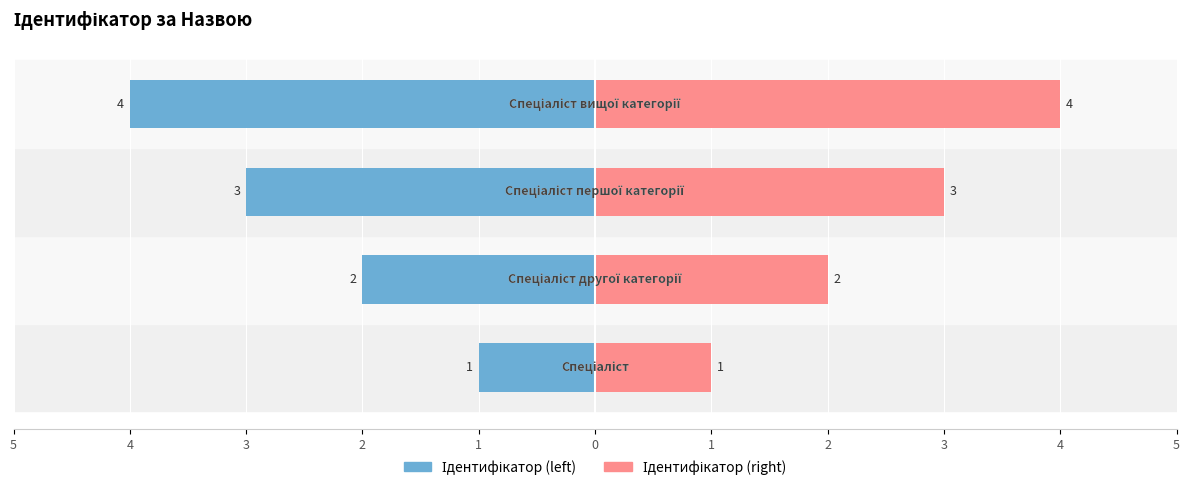

What is the difference between the maximum and minimum values in the Ідентифікатор (left) series?

3